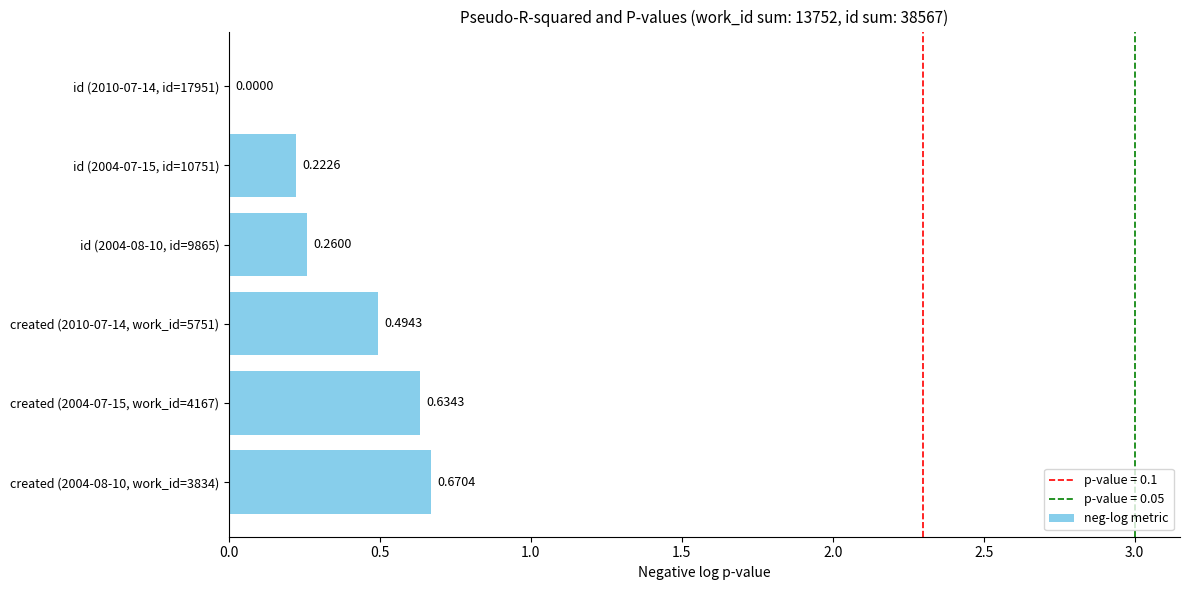

What is the change in value from created (2004-08-10, work_id=3834) to id (2010-07-14, id=17951)?

-0.7